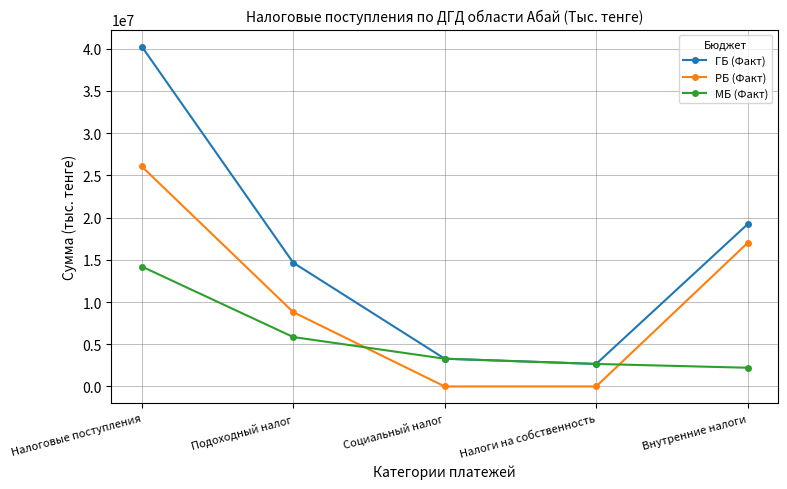

List the series in order of their overall mean, lowest first.

МБ (Факт), РБ (Факт), ГБ (Факт)